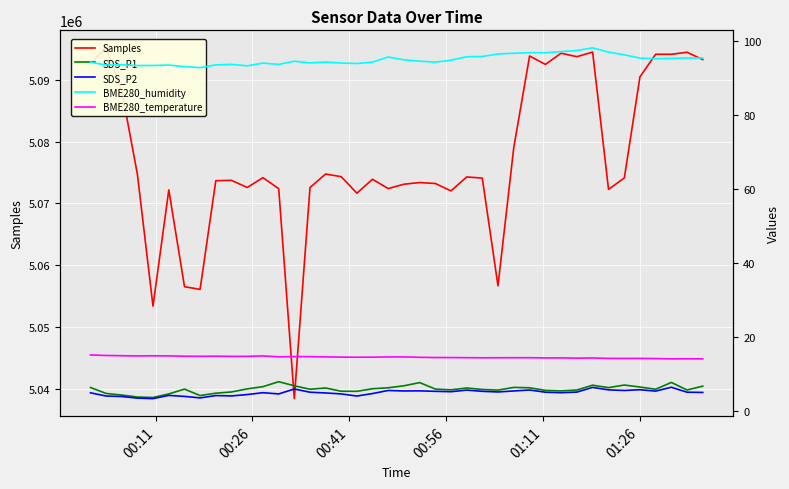

Which series has the largest total across all categories?

Samples